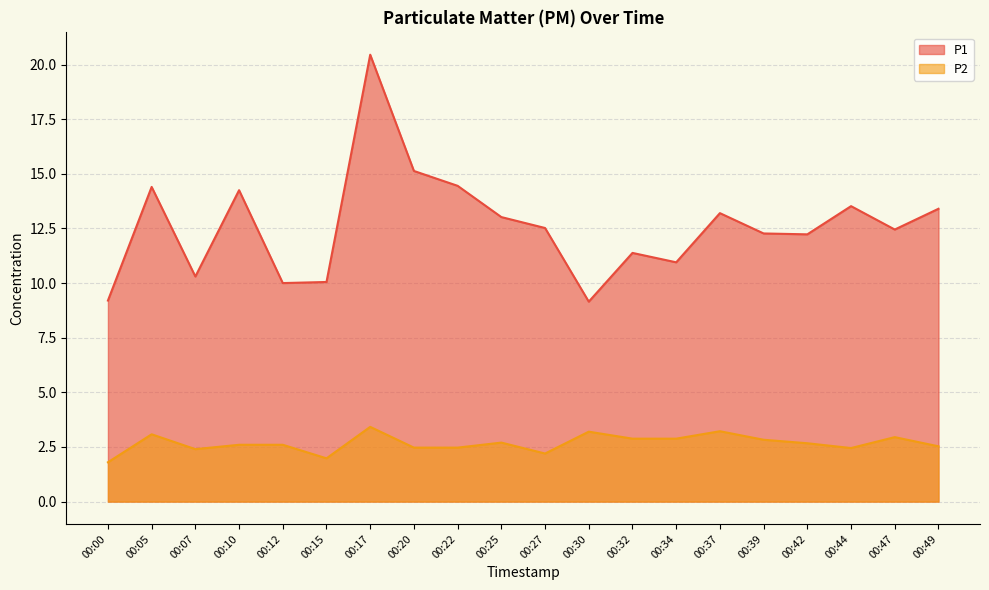

At which category does the chart reach its minimum across all series?

00:00